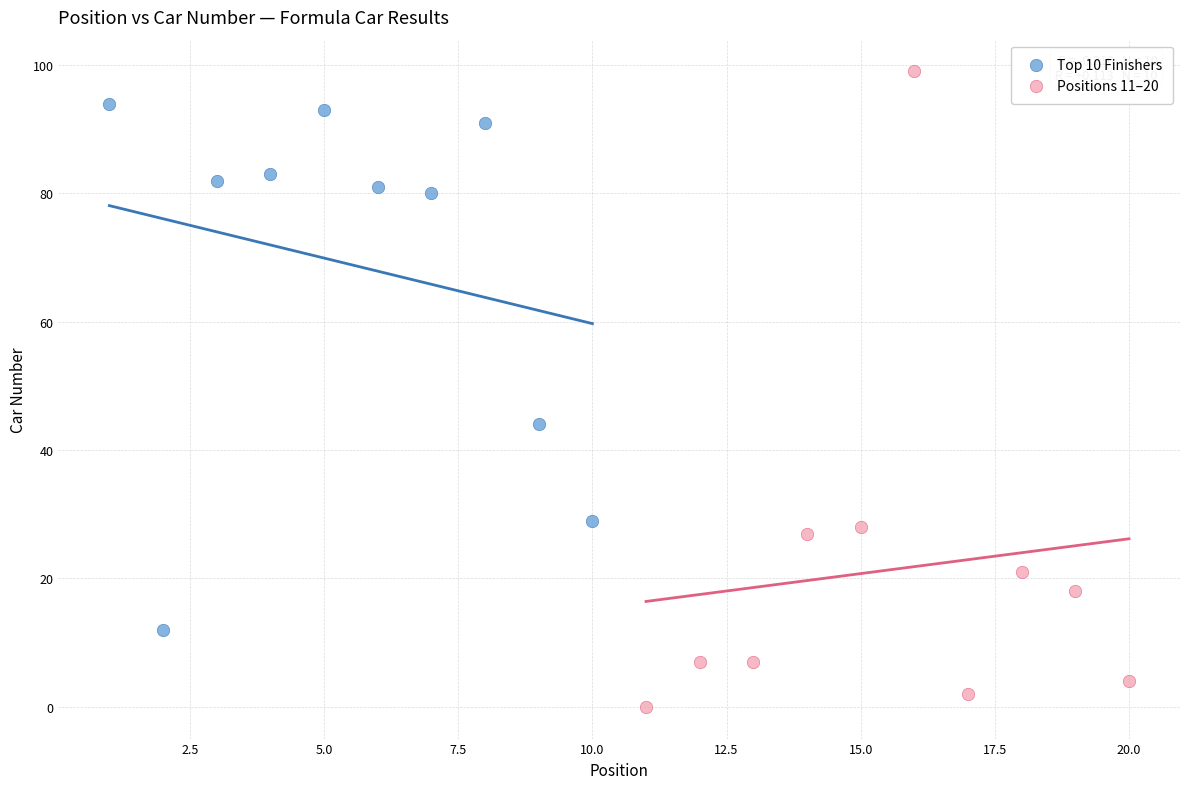

Which series contains the lowest Y value?

Positions 11–20